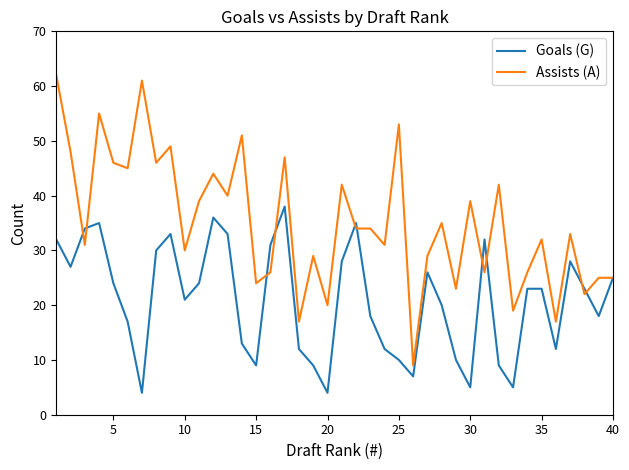

Which series has the widest spread of values?

Assists (A)